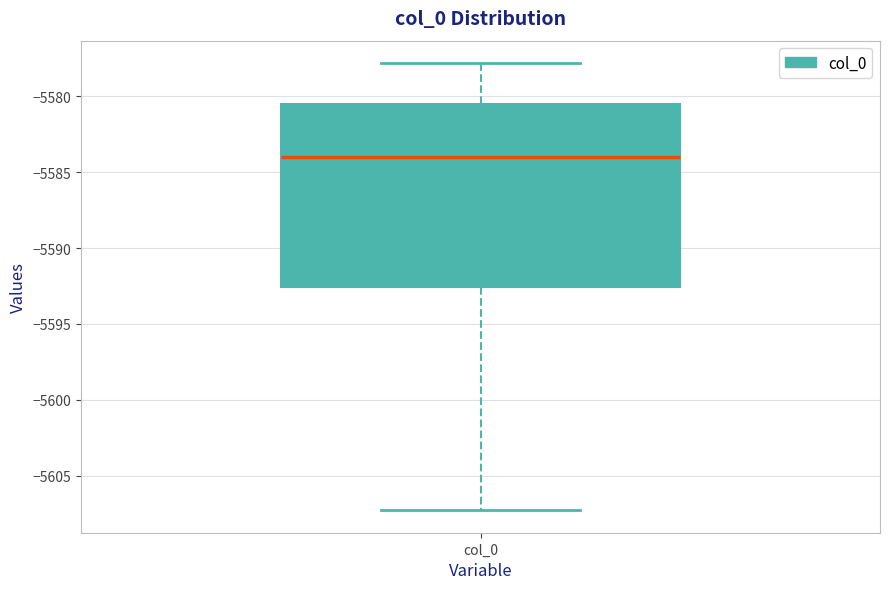

Read this box plot against the y-axis: the position of the median line, the range covered by the box, and the ends of both whiskers. The values are not printed on the chart, so give them approximately, as read against the axis.

median -5584.0, box -5592.5 to -5580.5, whiskers -5607.5 to -5578.0